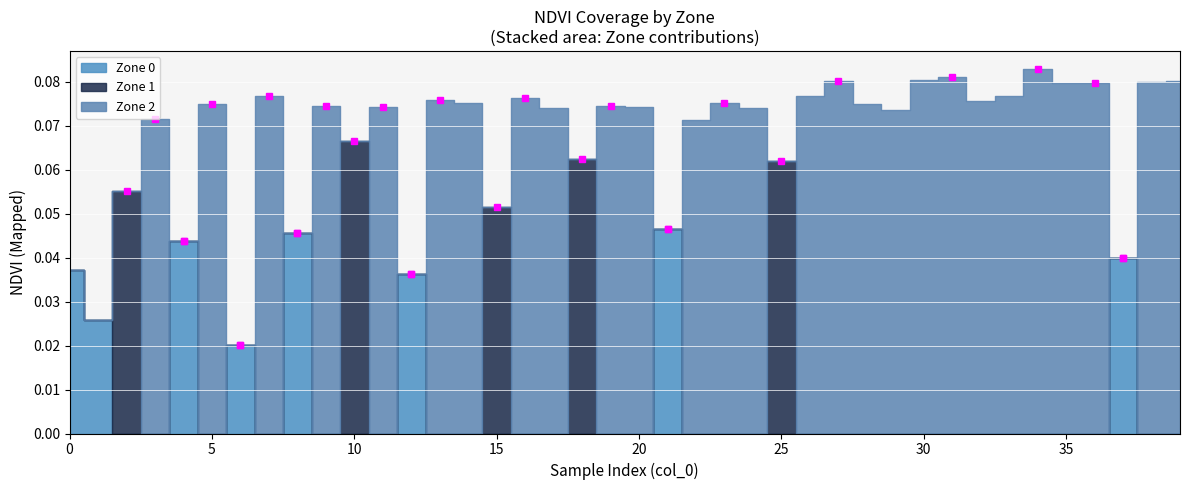

List the labels in order of Zone 0 (NDVI) value, largest first.

6, 4, 2, 7, 0, 5, 1, 3